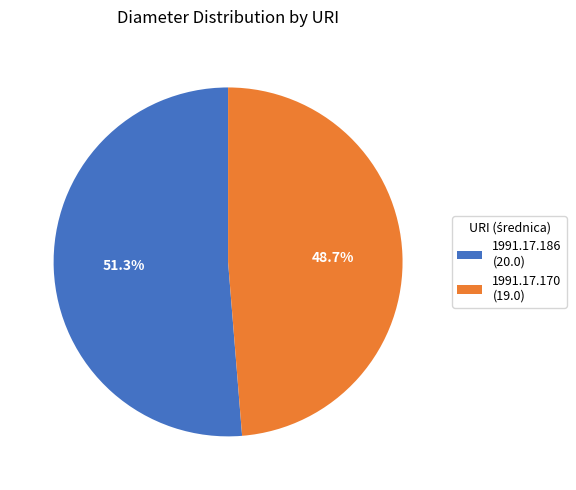

What is the total percentage of 1991.17.170 and 1991.17.186?

100.0%